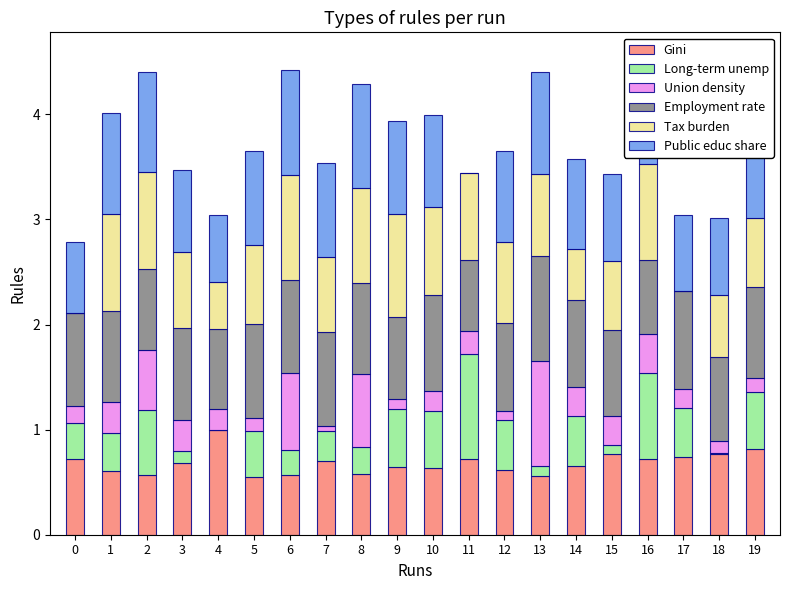

What is the maximum value for Gini?

1.0